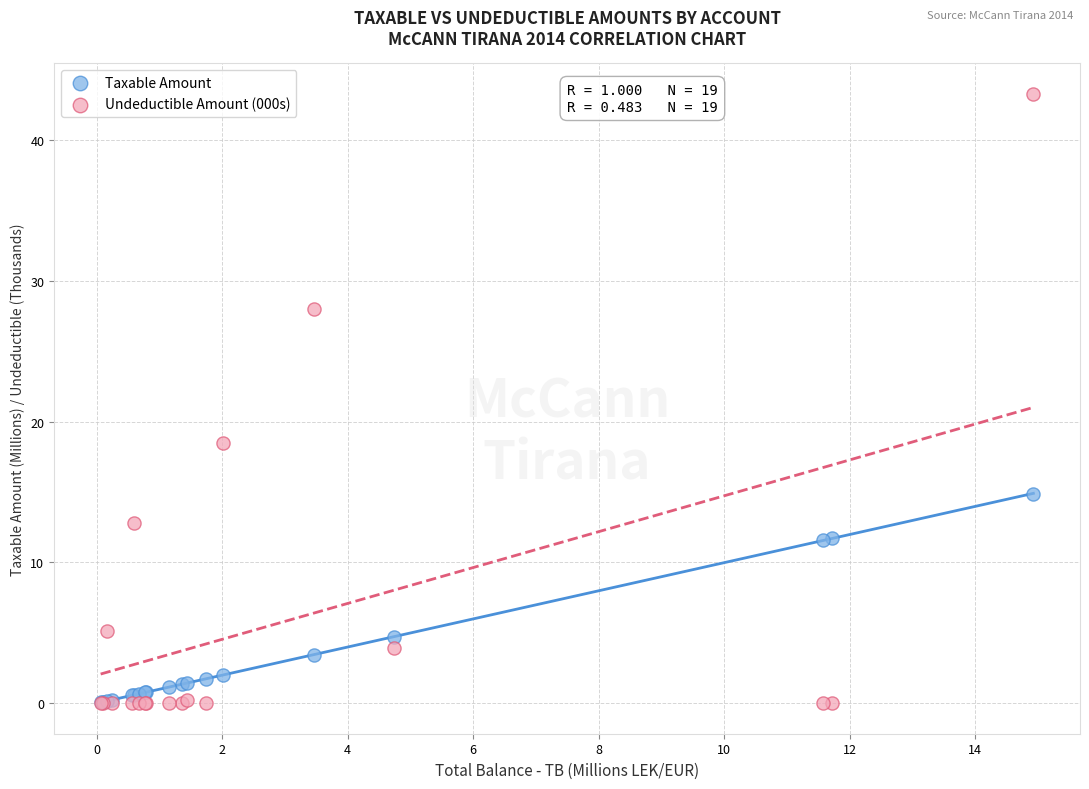

What are all the series names shown in the legend?

Taxable Amount, Undeductible Amount (000s)